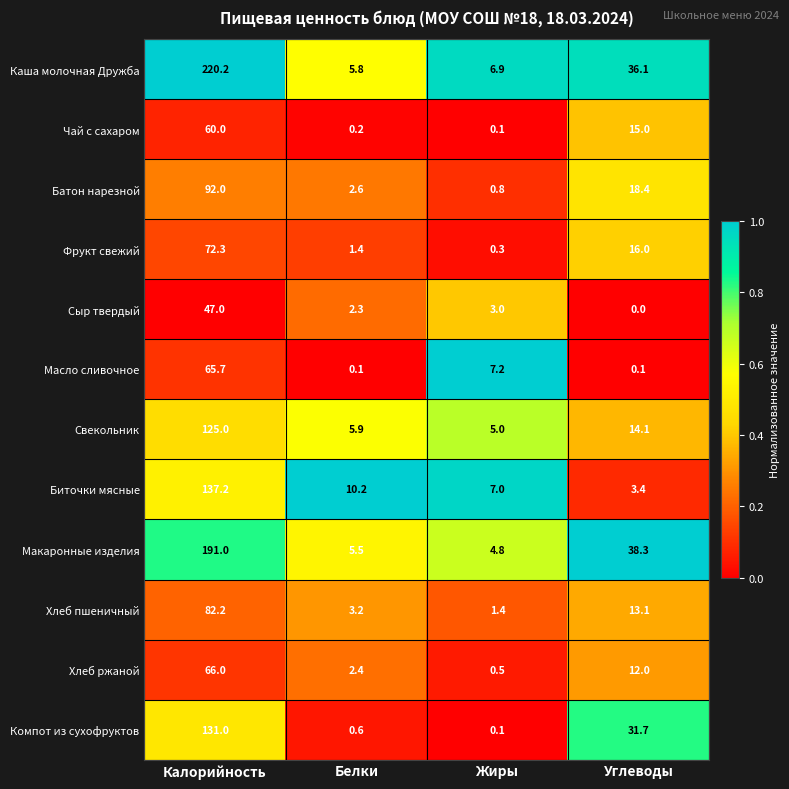

At Белки, list the series in order from largest to smallest.

Биточки мясные, Свекольник, Каша молочная Дружба, Макаронные изделия, Хлеб пшеничный, Батон нарезной, Хлеб ржаной, Сыр твердый, Фрукт свежий, Компот из сухофруктов, Чай с сахаром, Масло сливочное